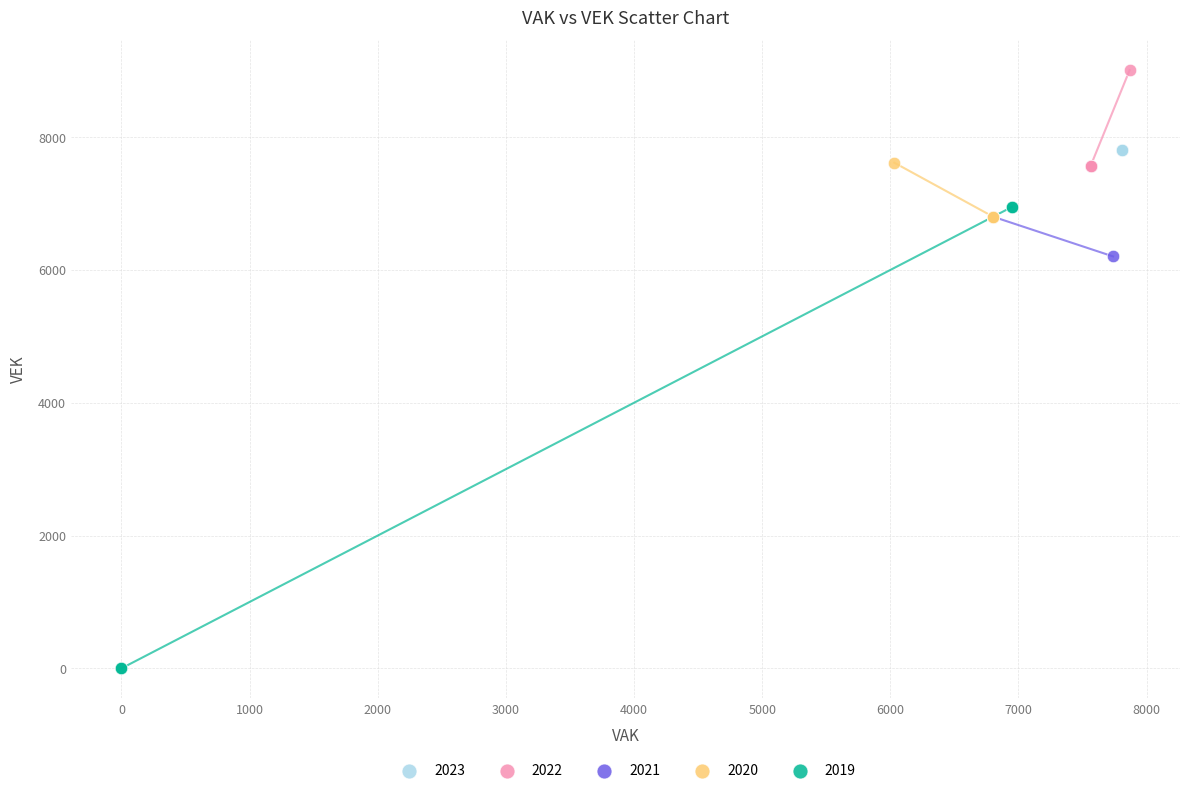

Which series reaches the maximum Y coordinate?

2022